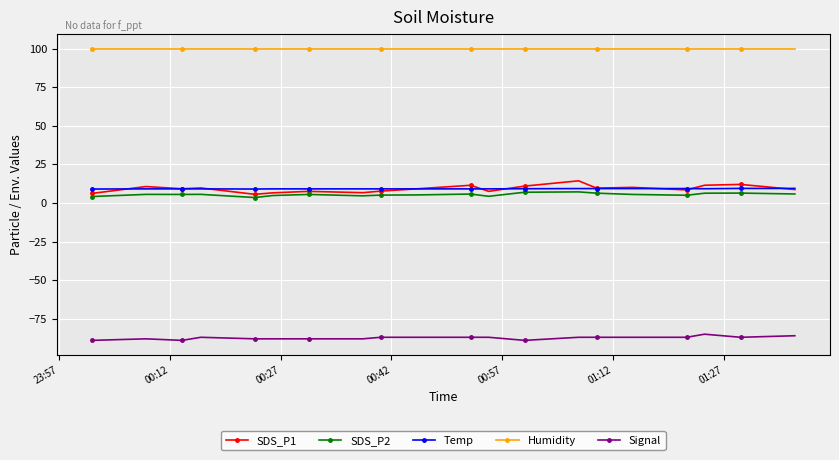

What is the smallest value displayed?

-89.0